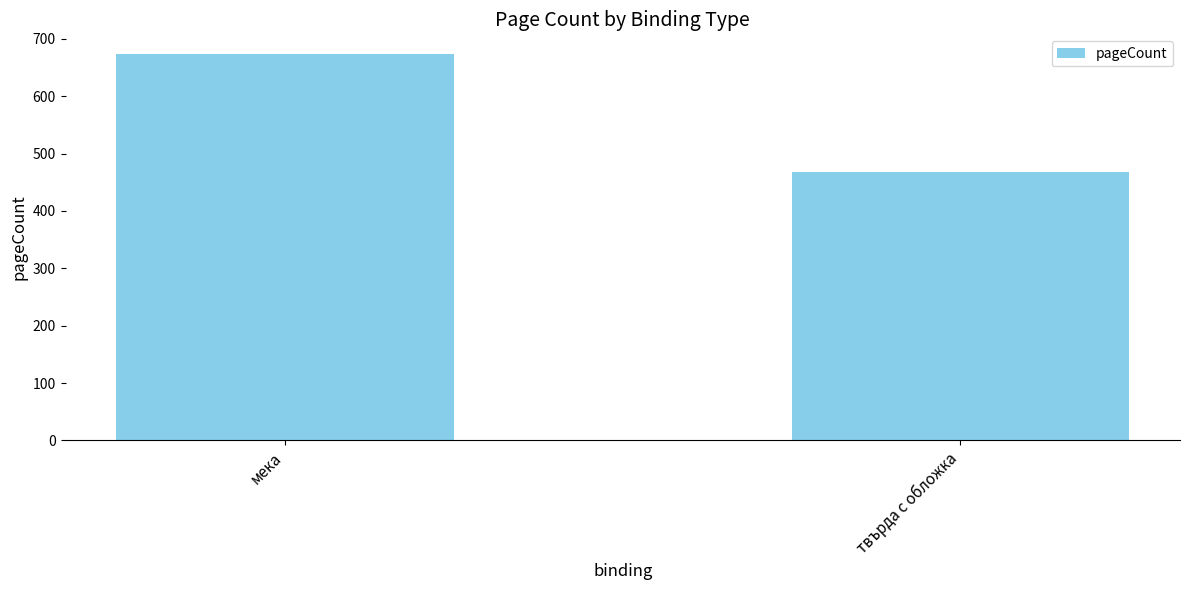

Rank the categories by value from highest to lowest.

мека, твърда с обложка